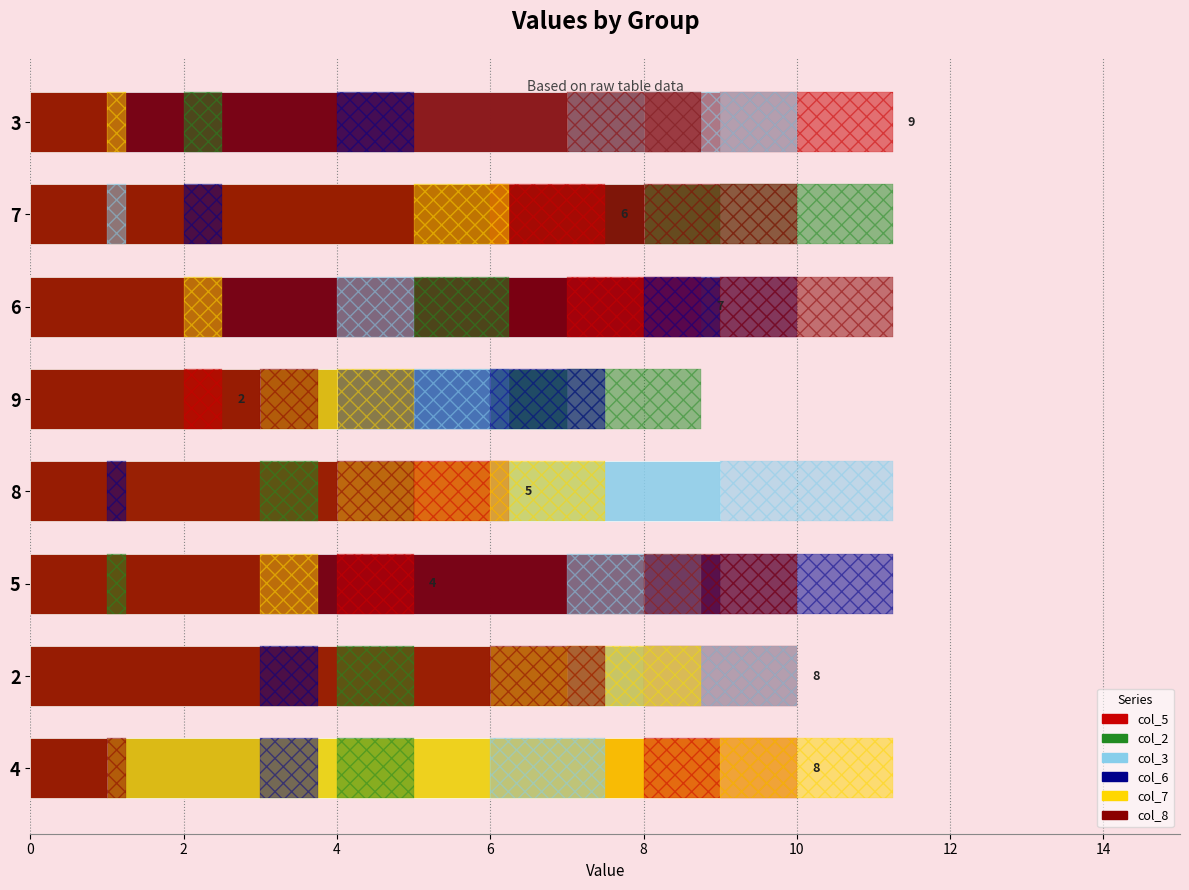

Is it true that col_3 equals 2 at 7?

False